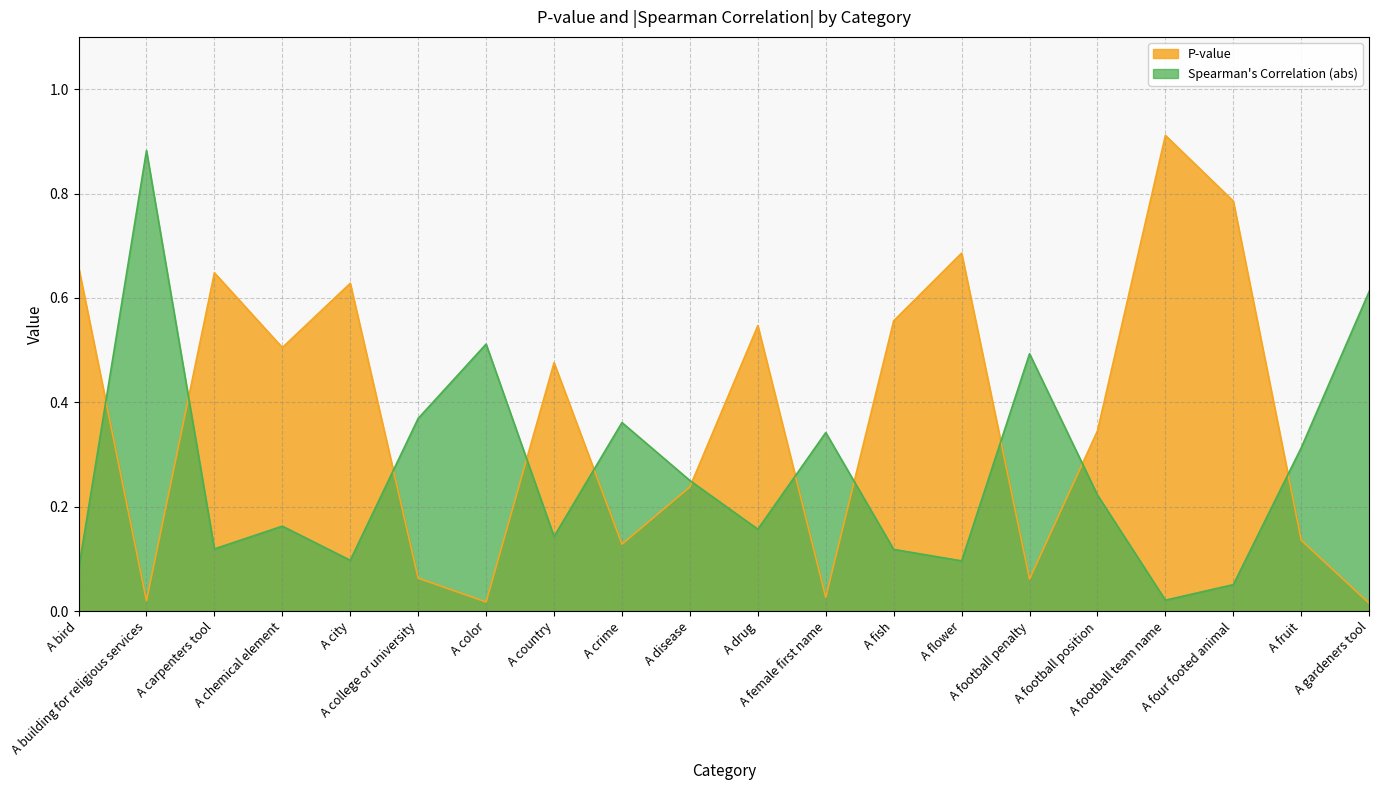

What is the difference between the P-value values at A building for religious services and A disease?

0.2